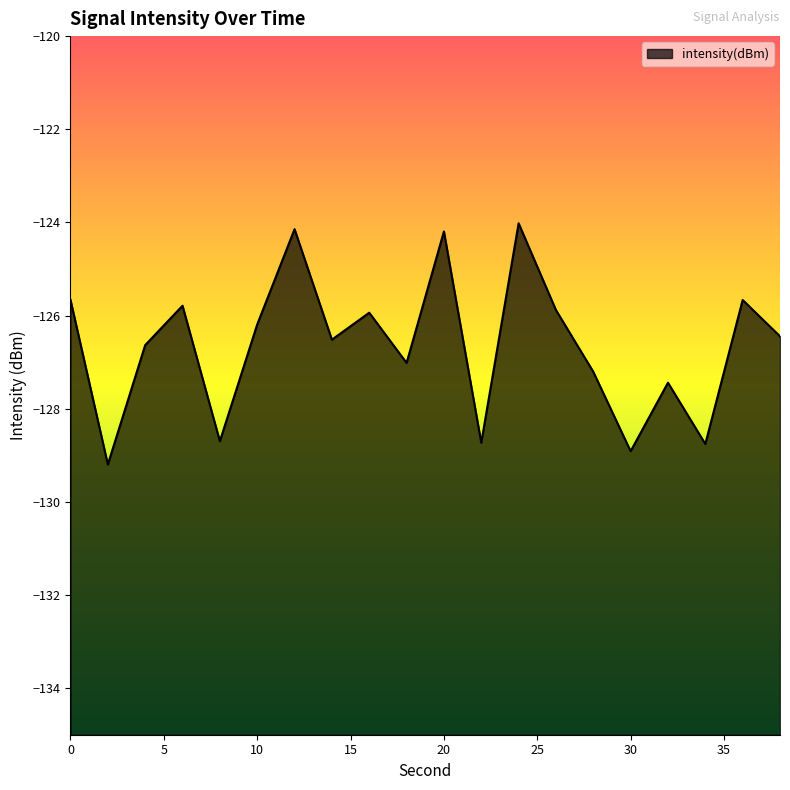

What is the average value?

-126.7